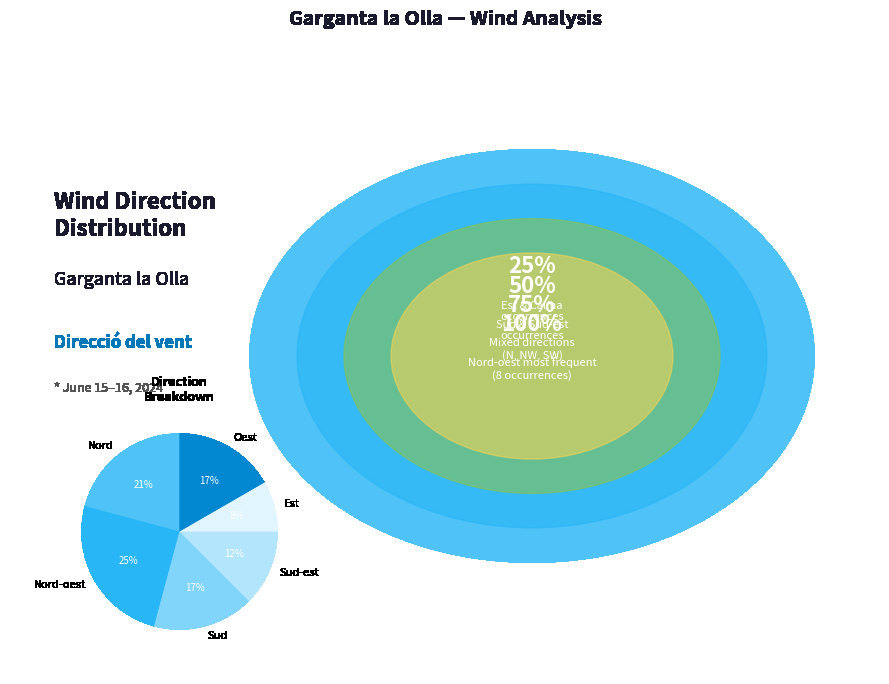

Is the sum of Nord-oest and Est greater than half?

No